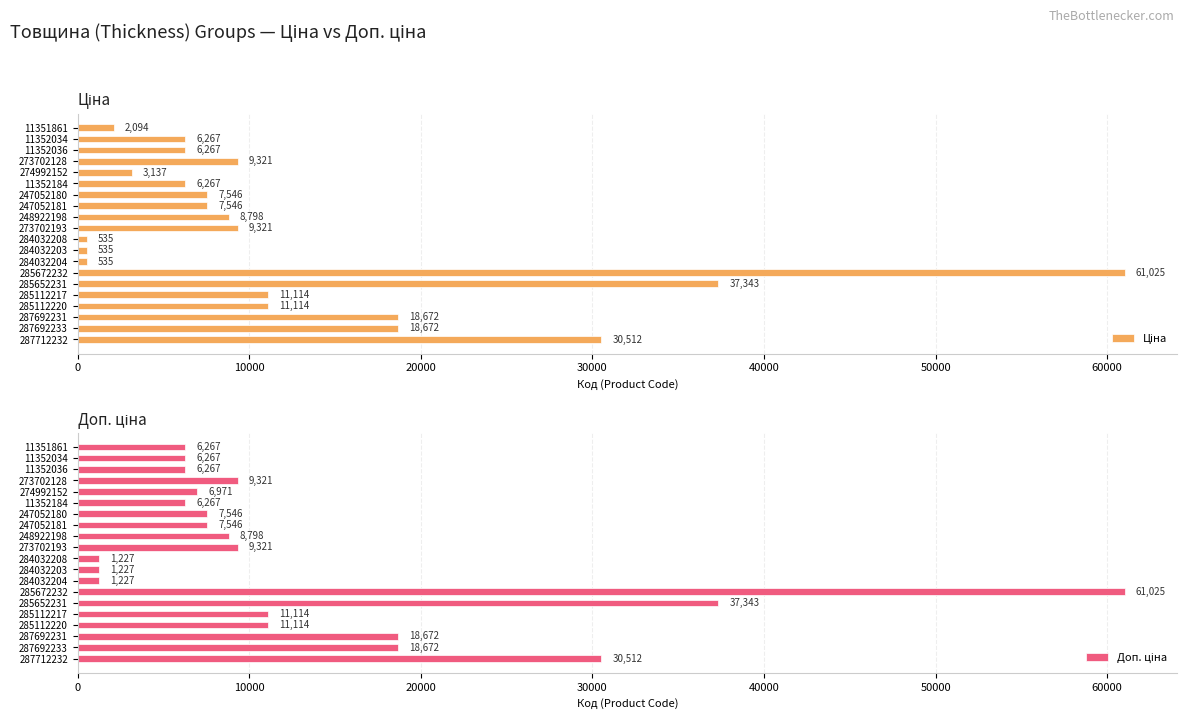

What is the difference between the second highest and second lowest values in the Доп. ціна series?

36115.8